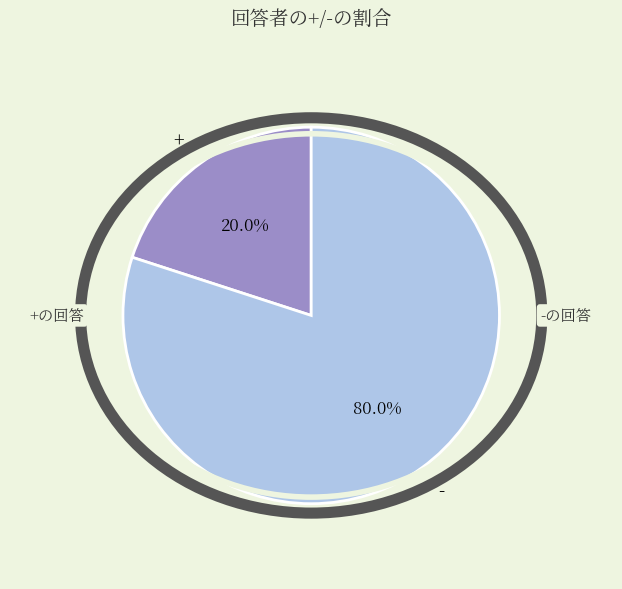

Rank the categories by value from highest to lowest.

-, +